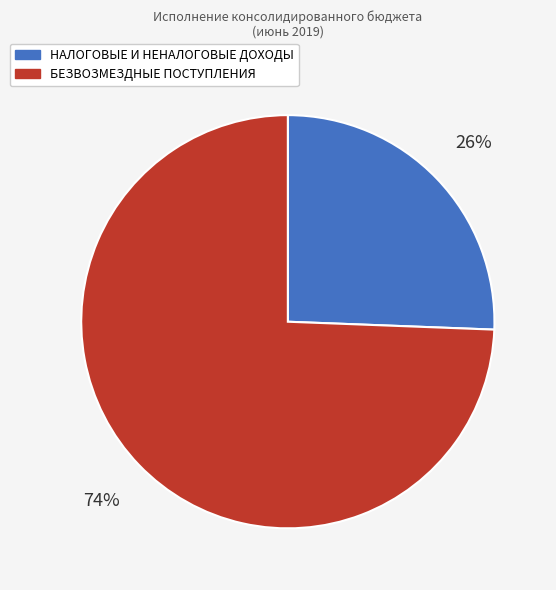

To the nearest percent, what portion does НАЛОГОВЫЕ И НЕНАЛОГОВЫЕ ДОХОДЫ represent?

26%